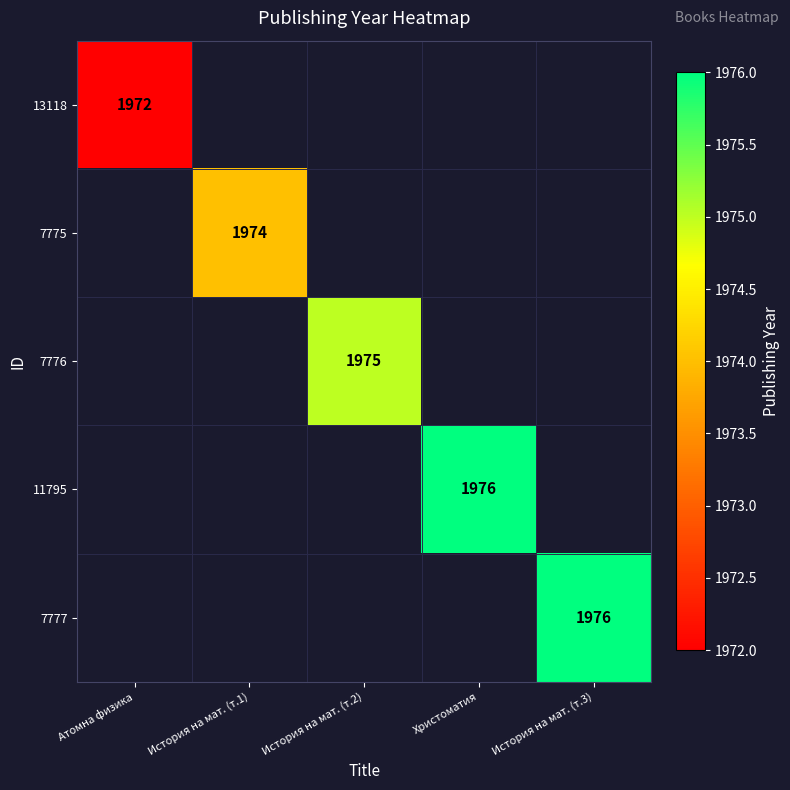

At how many categories does at least one series exceed 1578?

5